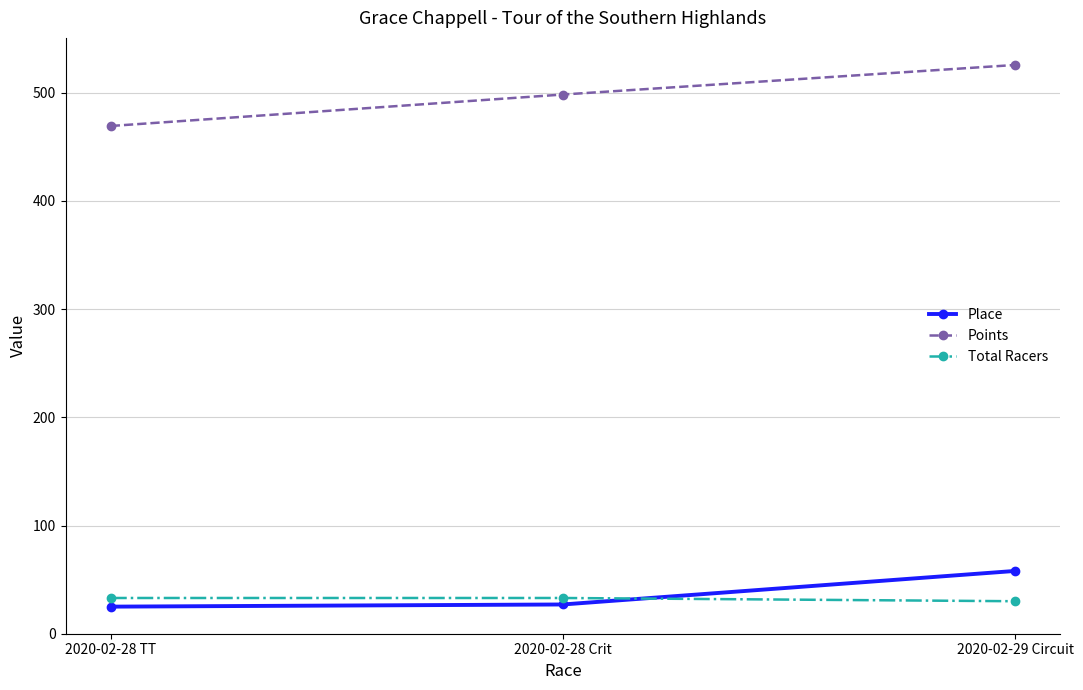

At which label does Points reach its peak?

2020-02-29 Circuit